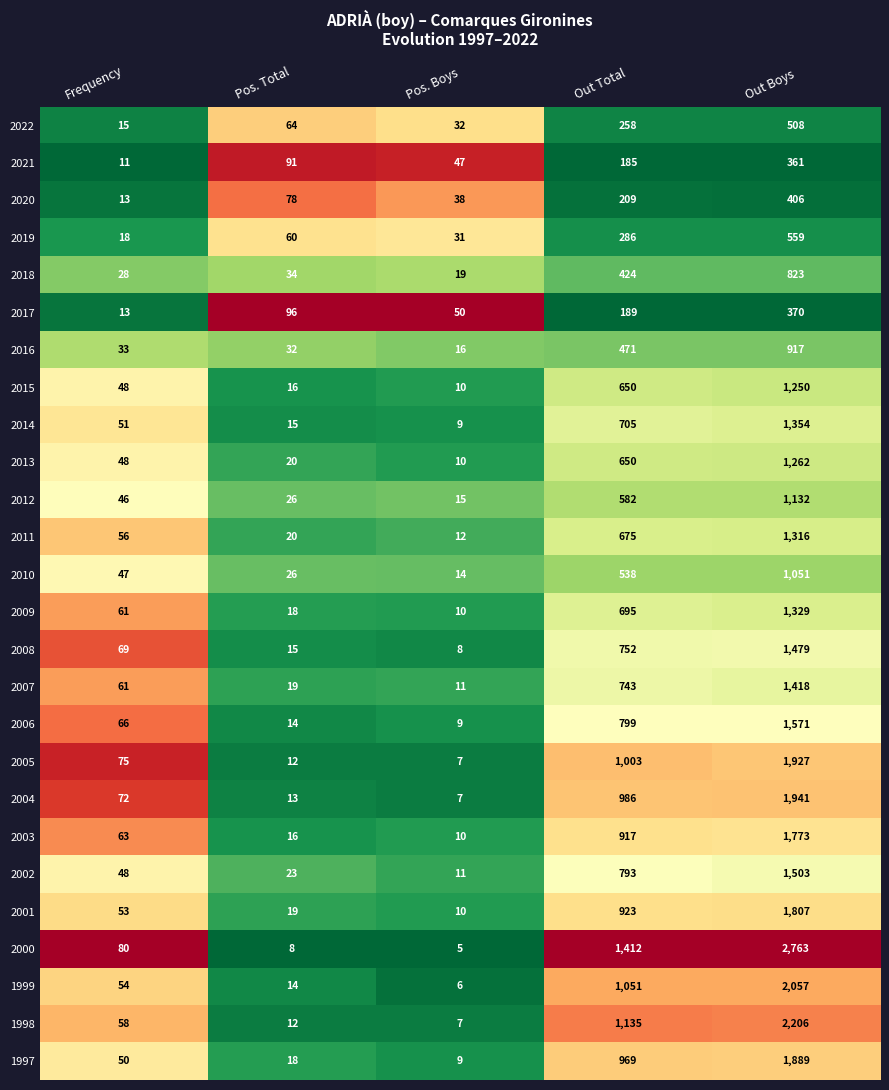

True or false: 2015 has a value of 15 at Pos. Boys.

False